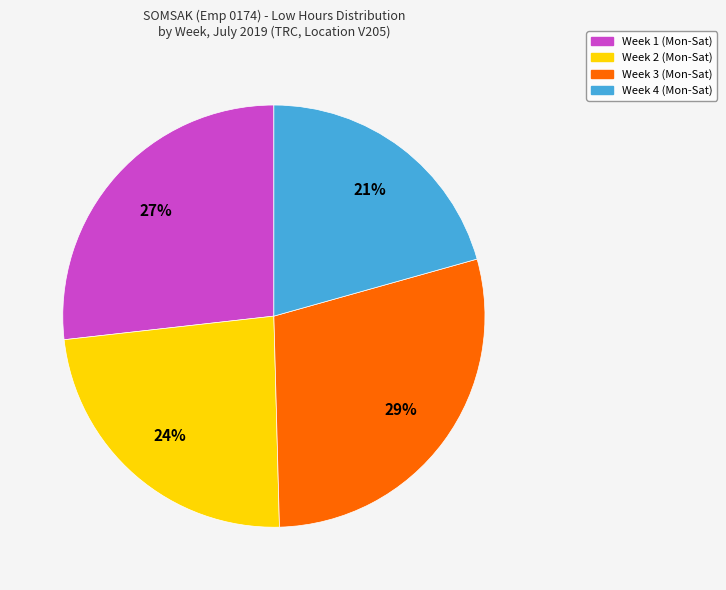

To the nearest percent, what is the average slice percentage?

25%